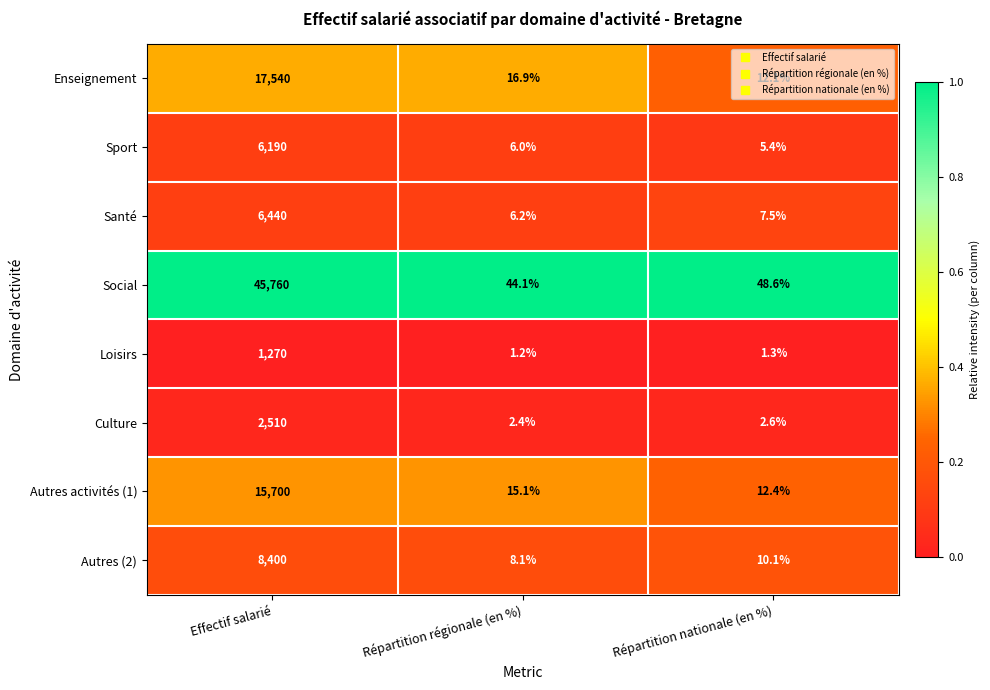

At Effectif salarié, list the series in order from largest to smallest.

Social, Enseignement, Autres activités (1), Autres (2), Santé, Sport, Culture, Loisirs